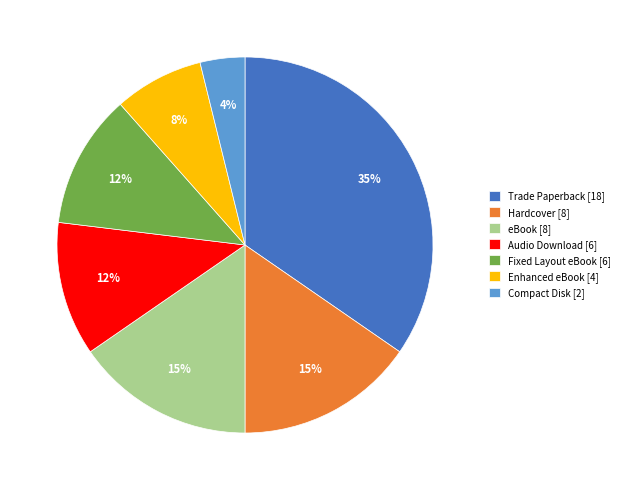

Which category has the smallest portion of the pie?

Compact Disk